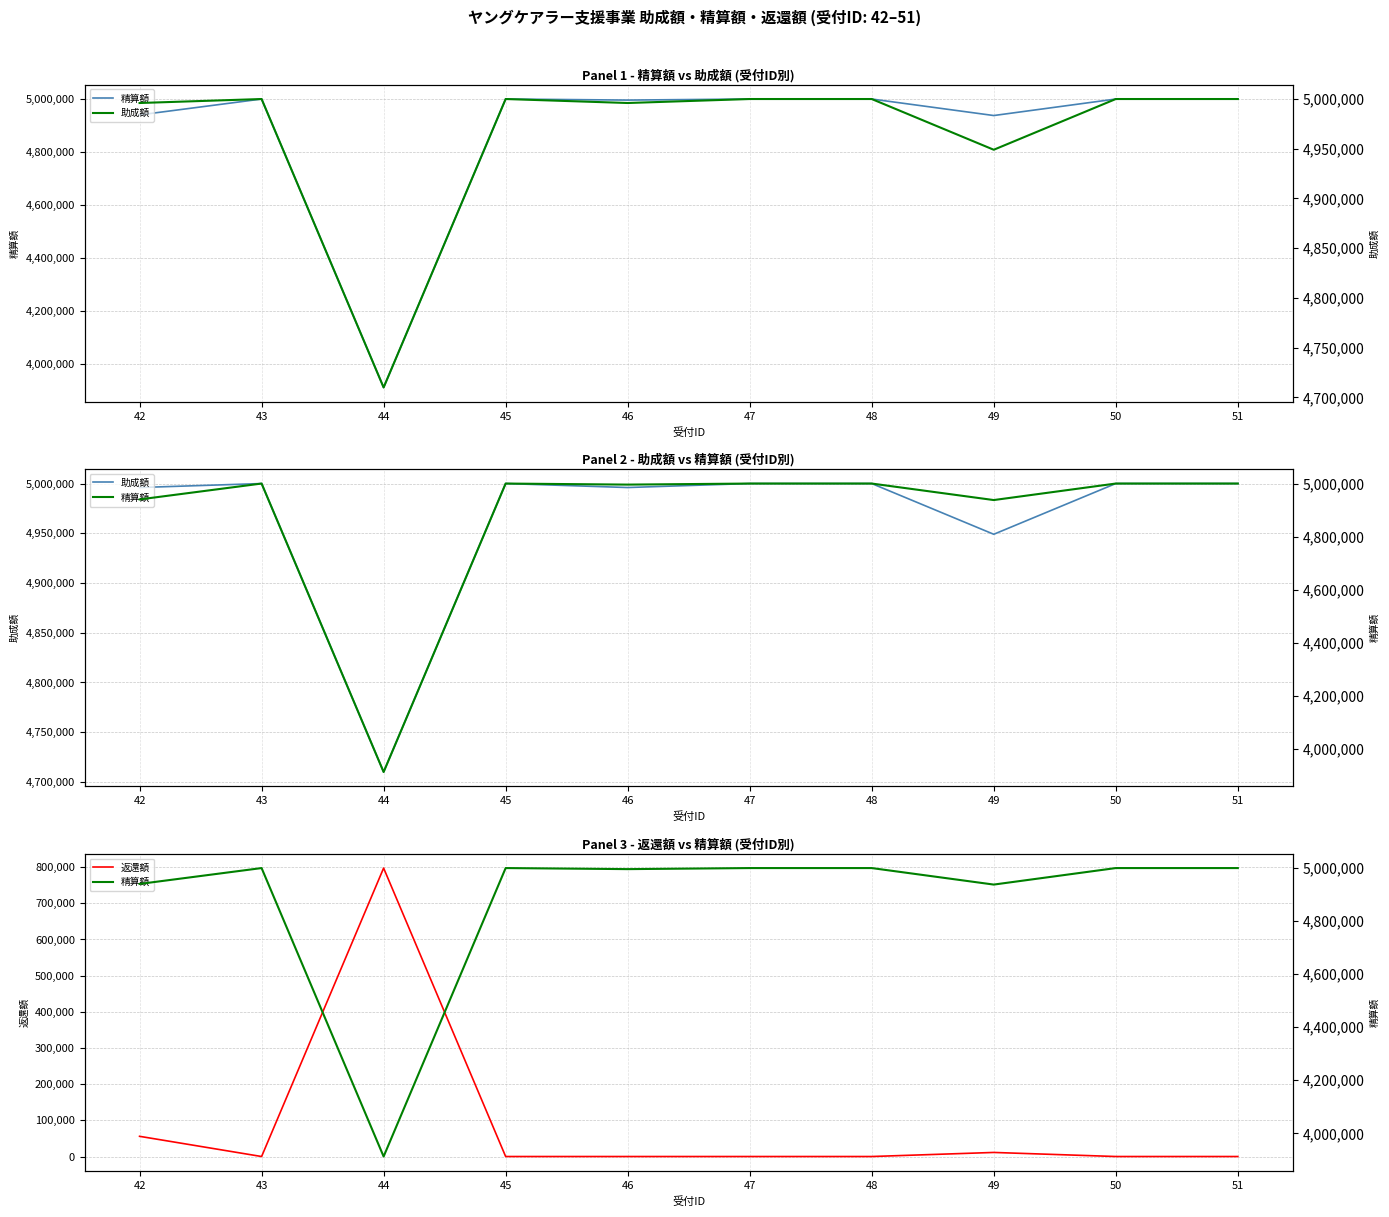

How many series are shown in this chart?

3